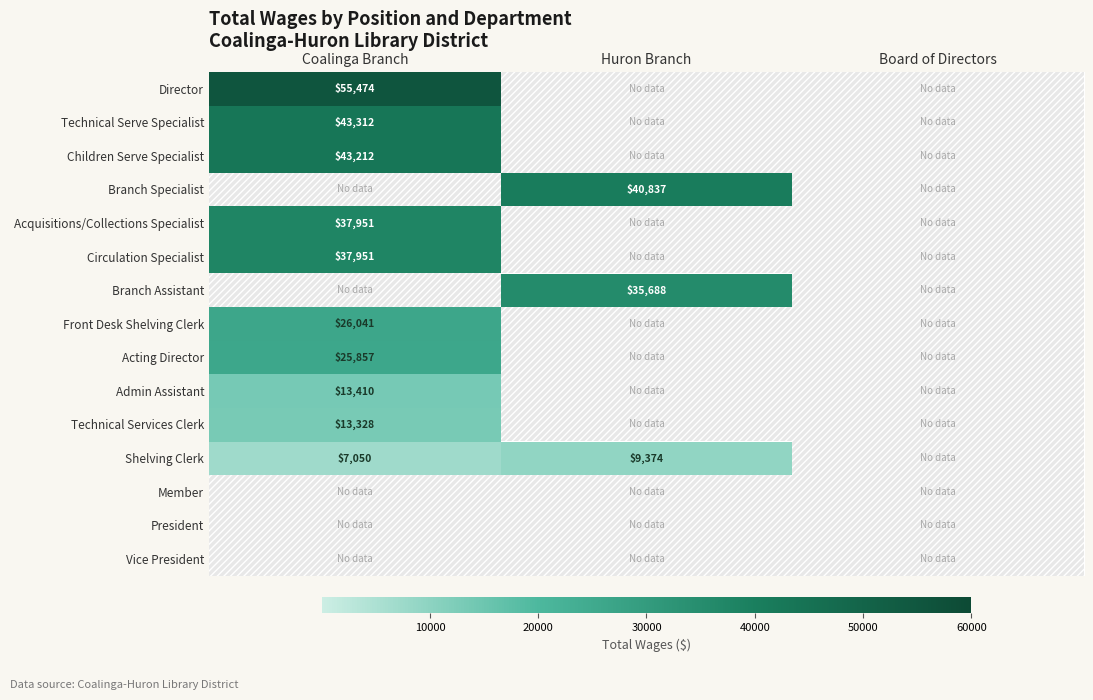

Is it true that Branch Assistant equals 35688 at Huron Branch?

True